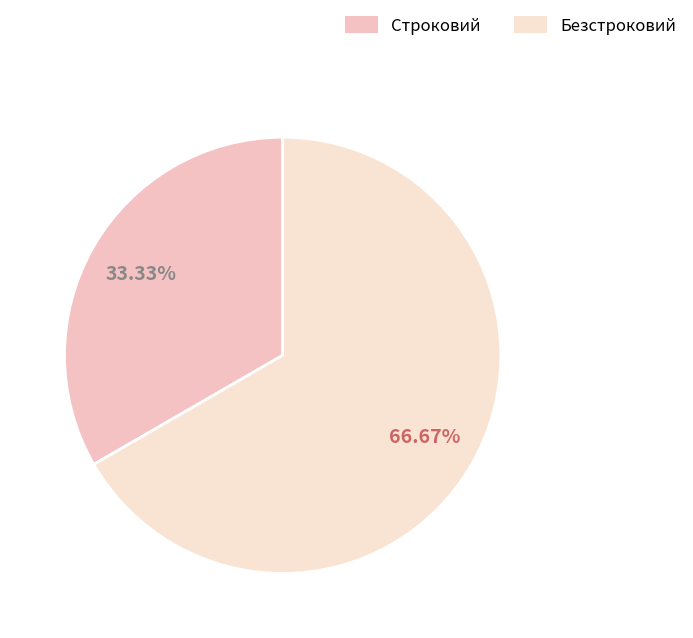

How many segments does this pie chart have?

2